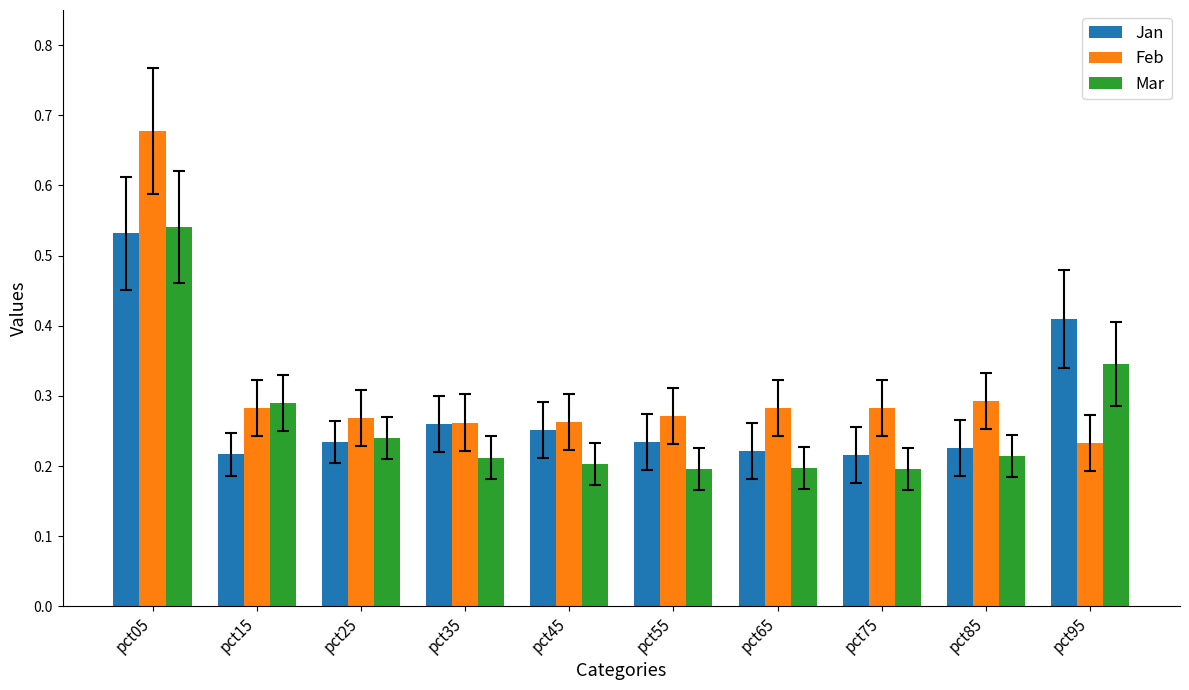

Is the value of Feb at pct95 greater than the value of Mar at pct35?

Yes